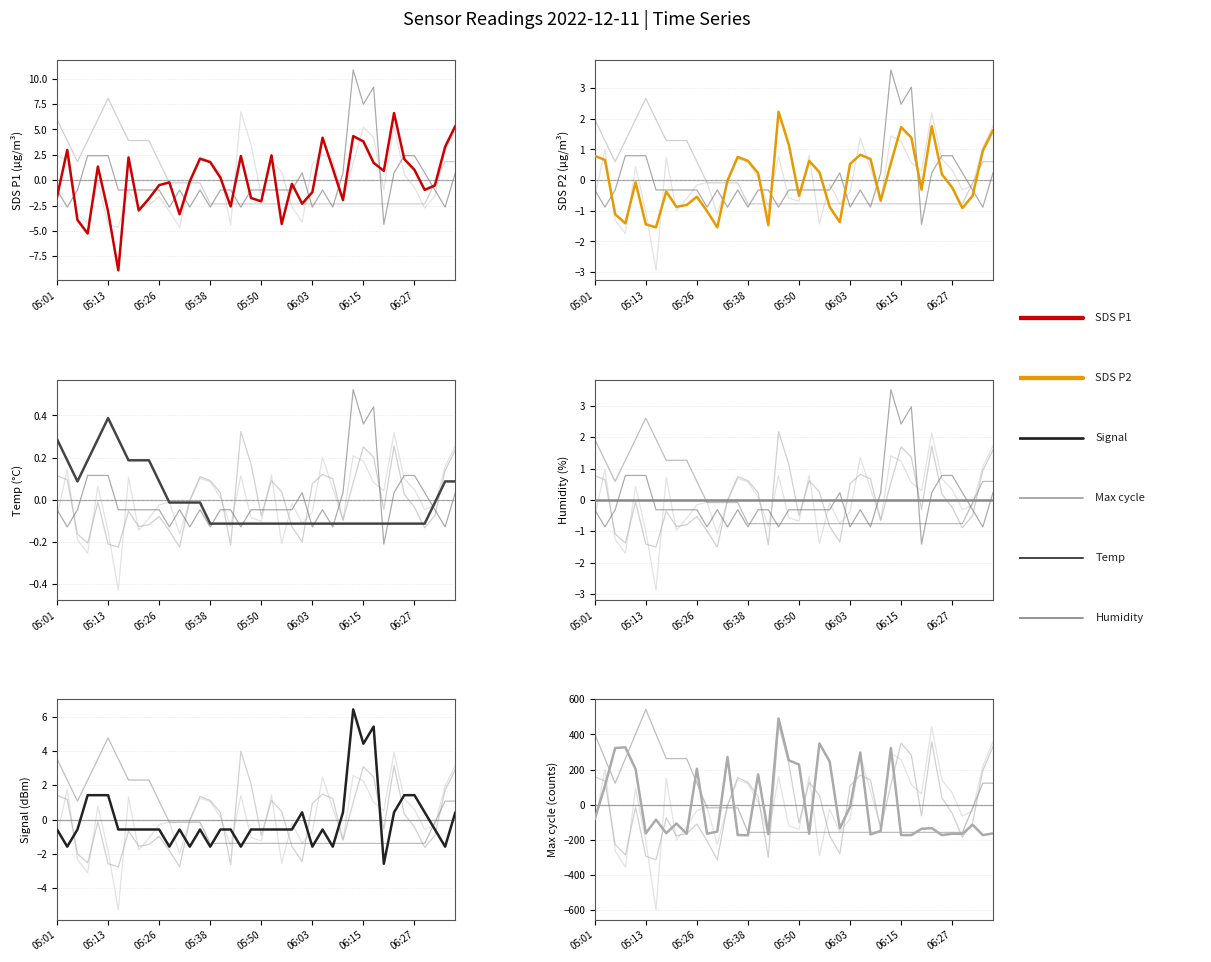

How many positive values does the Max_cycle series have?

14